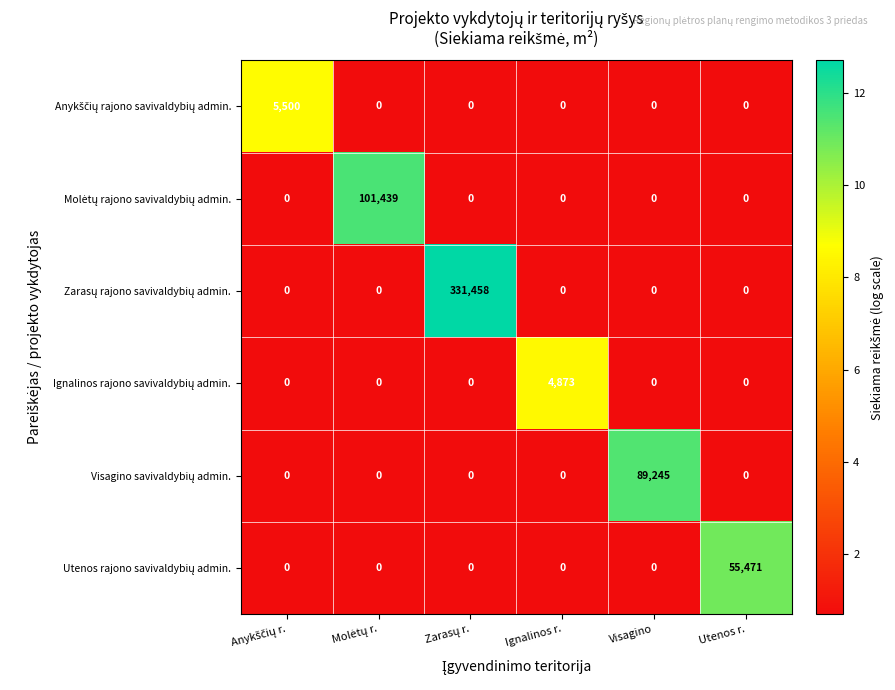

What is the total value across all series at Visagino?

89245